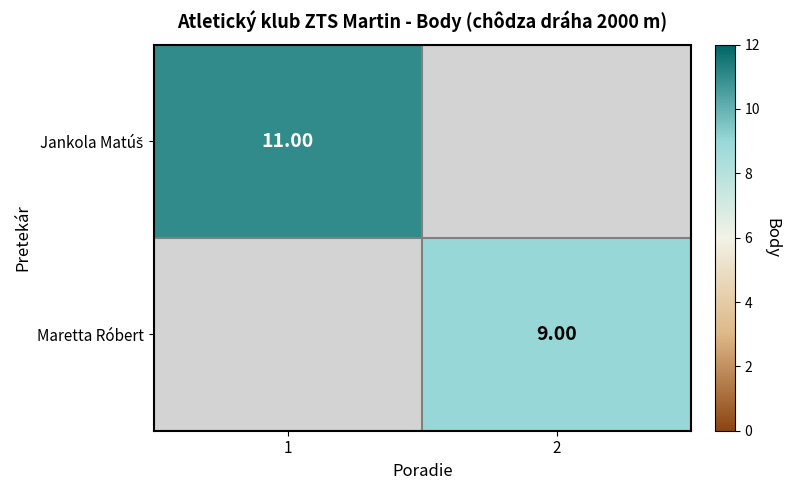

Which category has the highest value in the Maretta Róbert series?

1